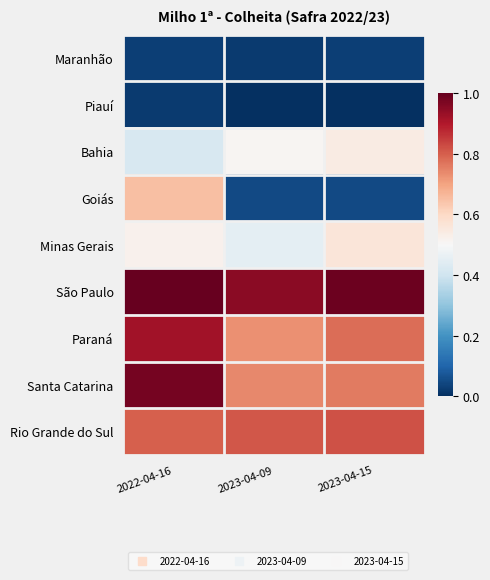

At 2023-04-15, list the series in order from largest to smallest.

São Paulo, Rio Grande do Sul, Paraná, Santa Catarina, Minas Gerais, Bahia, Goiás, Maranhão, Piauí